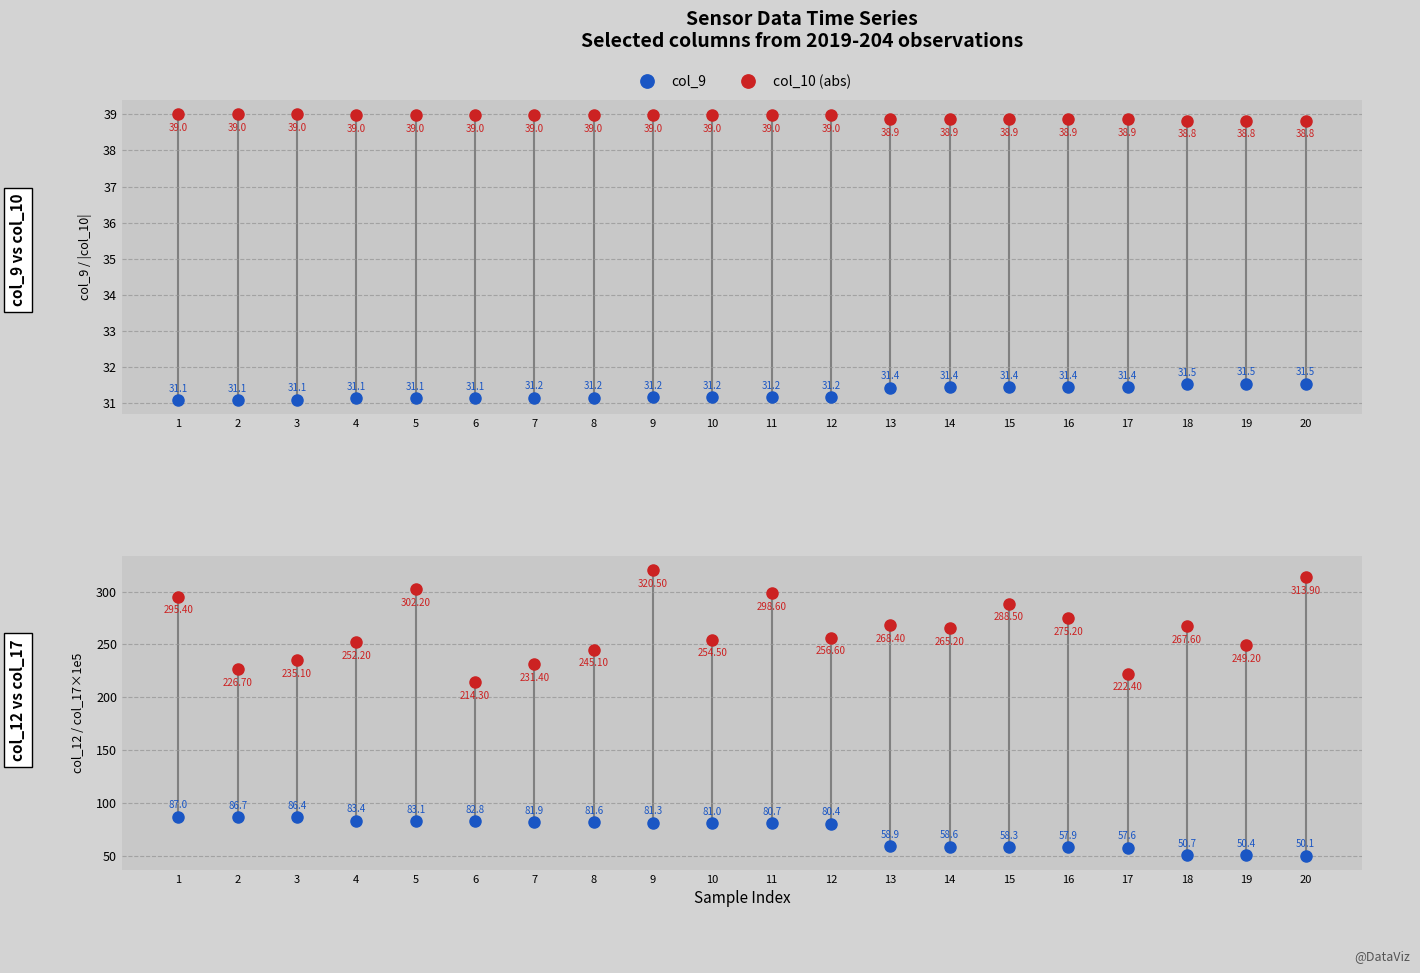

List the series in order of their peak value, highest first.

col_17 (×1e5), col_12, col_10 (abs), col_9